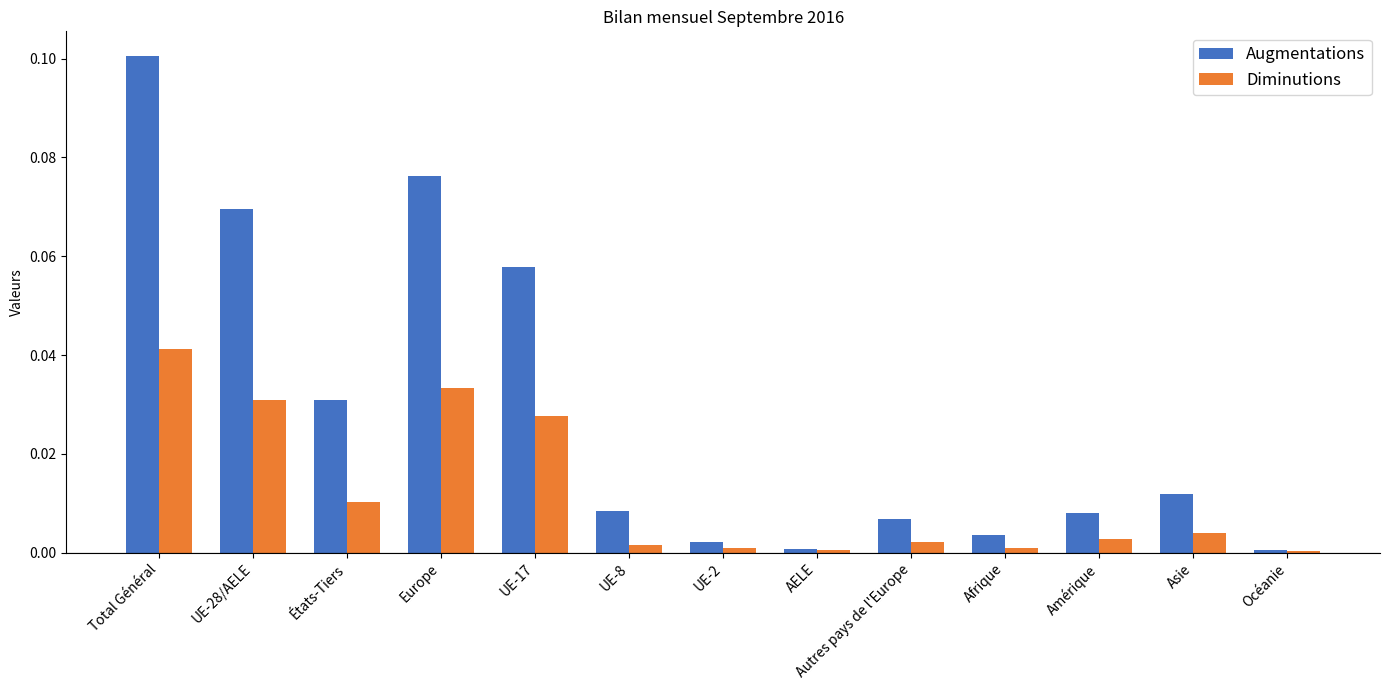

Which series has the widest spread of values?

Augmentations